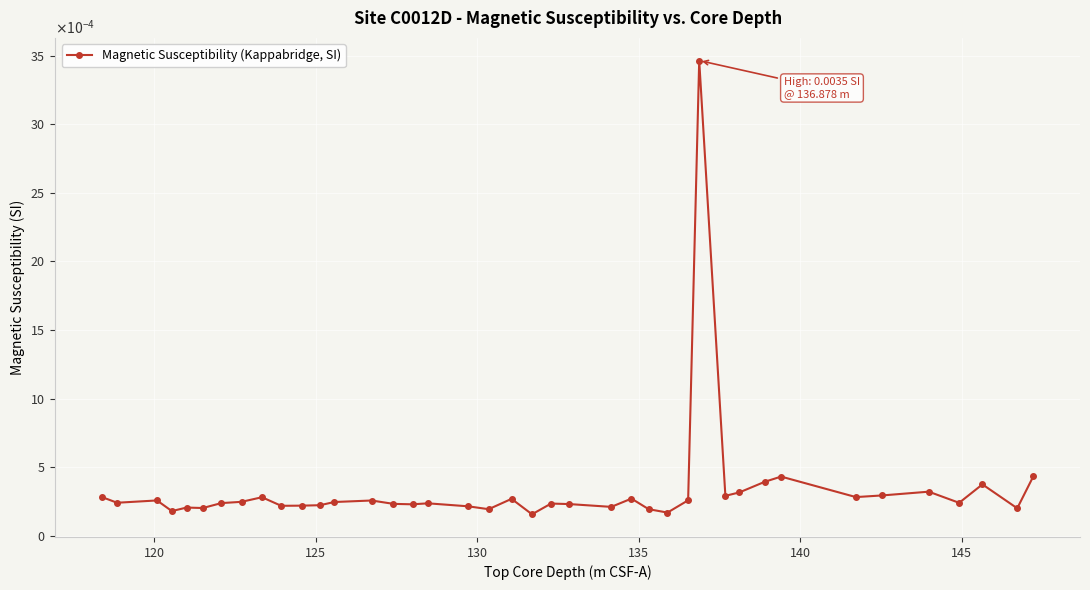

Is this an area chart (filled region under the line)?

No